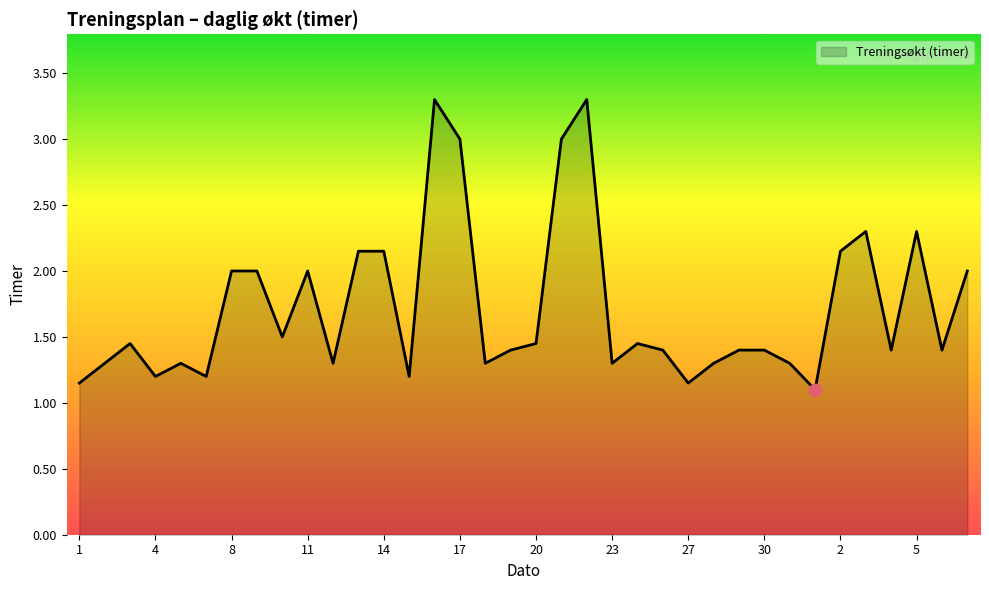

What is the maximum value shown in the chart?

3.3